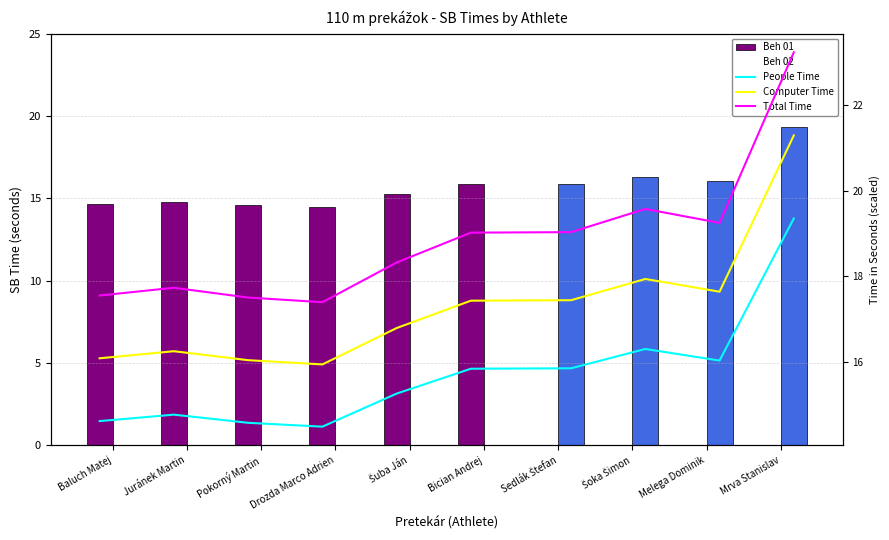

Rank the categories by Beh 02 value from highest to lowest.

Mrva Stanislav, Šoka Šimon, Melega Dominik, Sedlák Štefan, Baluch Matej, Juránek Martin, Pokorný Martin, Drozda Marco Adrien, Šuba Ján, Bician Andrej